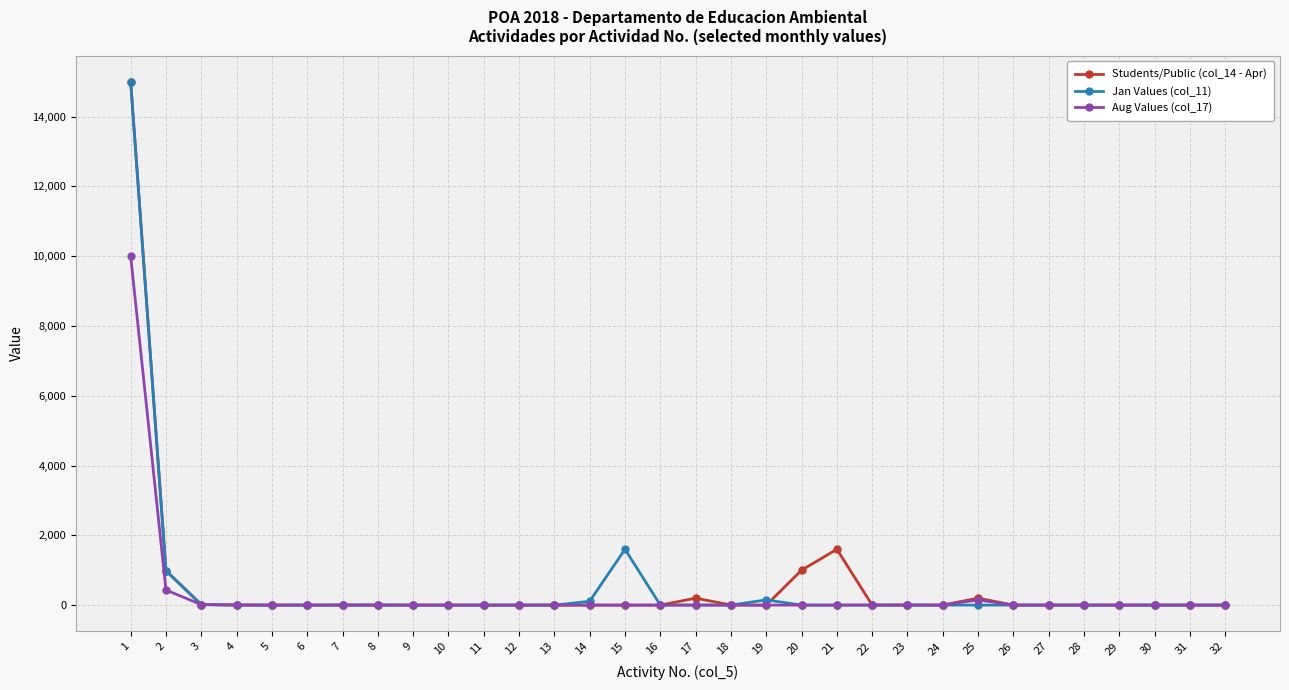

The value of Aug Values (col_17) at 28 is 5595.5. True or false?

False